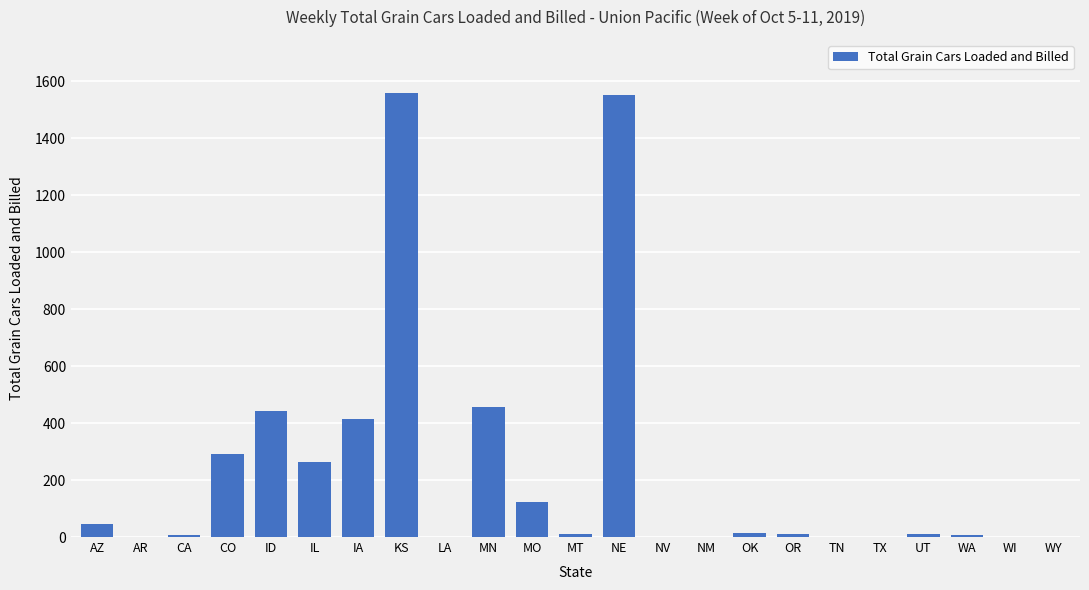

What is the maximum value shown in the chart?

1559